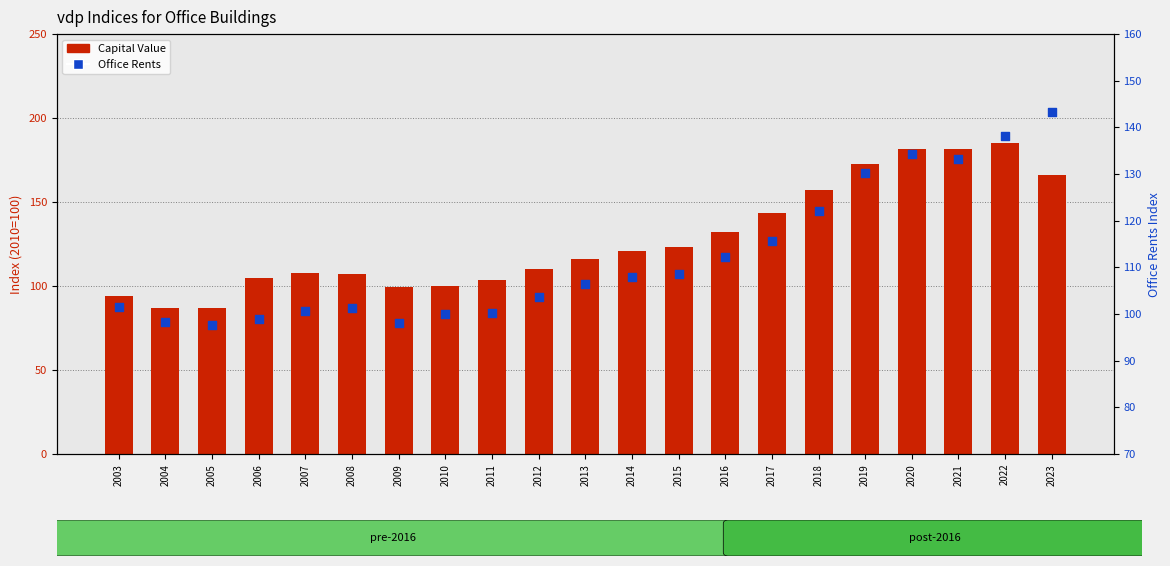

Which series contains the lowest Y value?

Capital Value